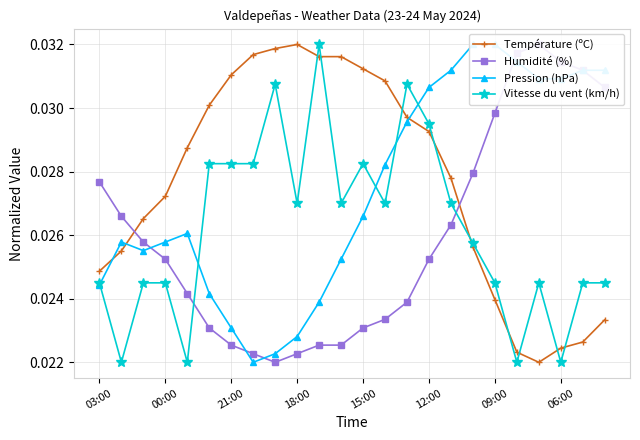

In Humidité (%), how many points are higher than both neighbors (excluding endpoints)?

1